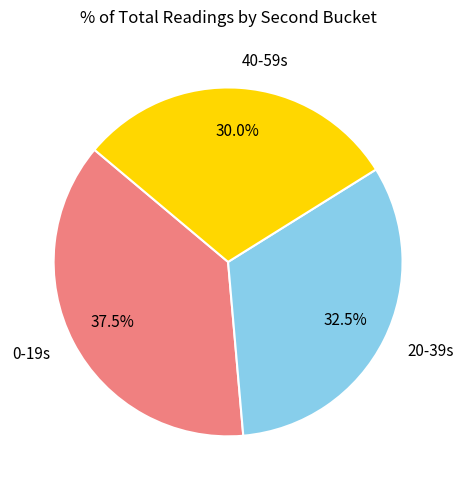

What is the largest slice in the pie chart?

0-19s